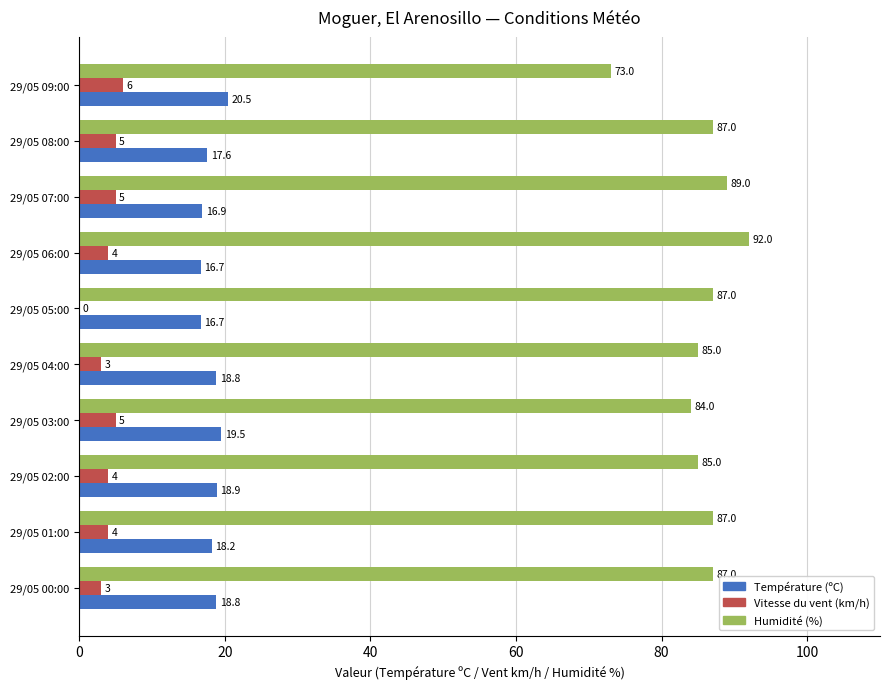

Between 29/05 02:00 and 29/05 06:00, which series saw the biggest shift?

Humidité (%)